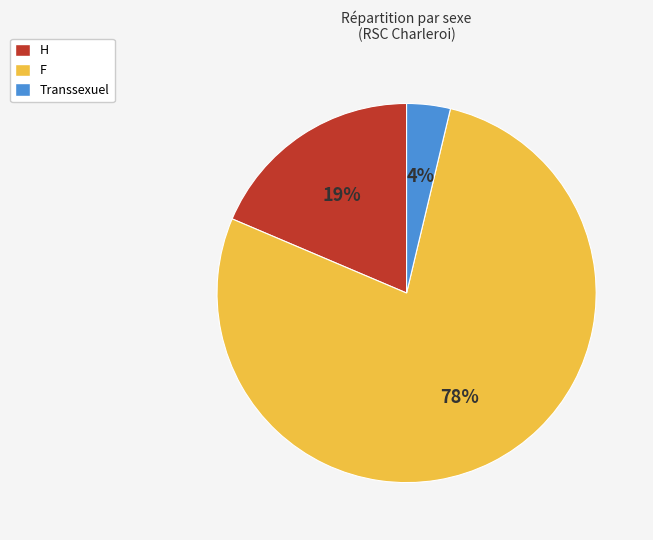

What percentage is the H slice, to the nearest percent?

19%